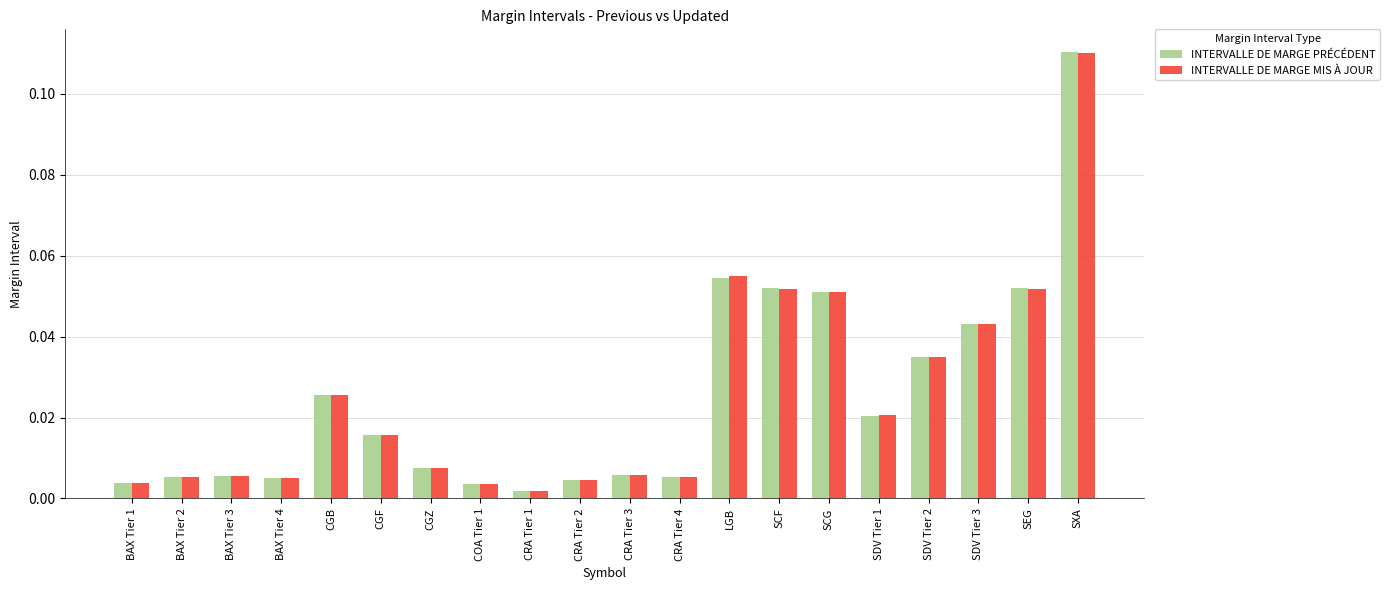

Which category has the lowest value in the INTERVALLE DE MARGE PRÉCÉDENT series?

CRA Tier 1